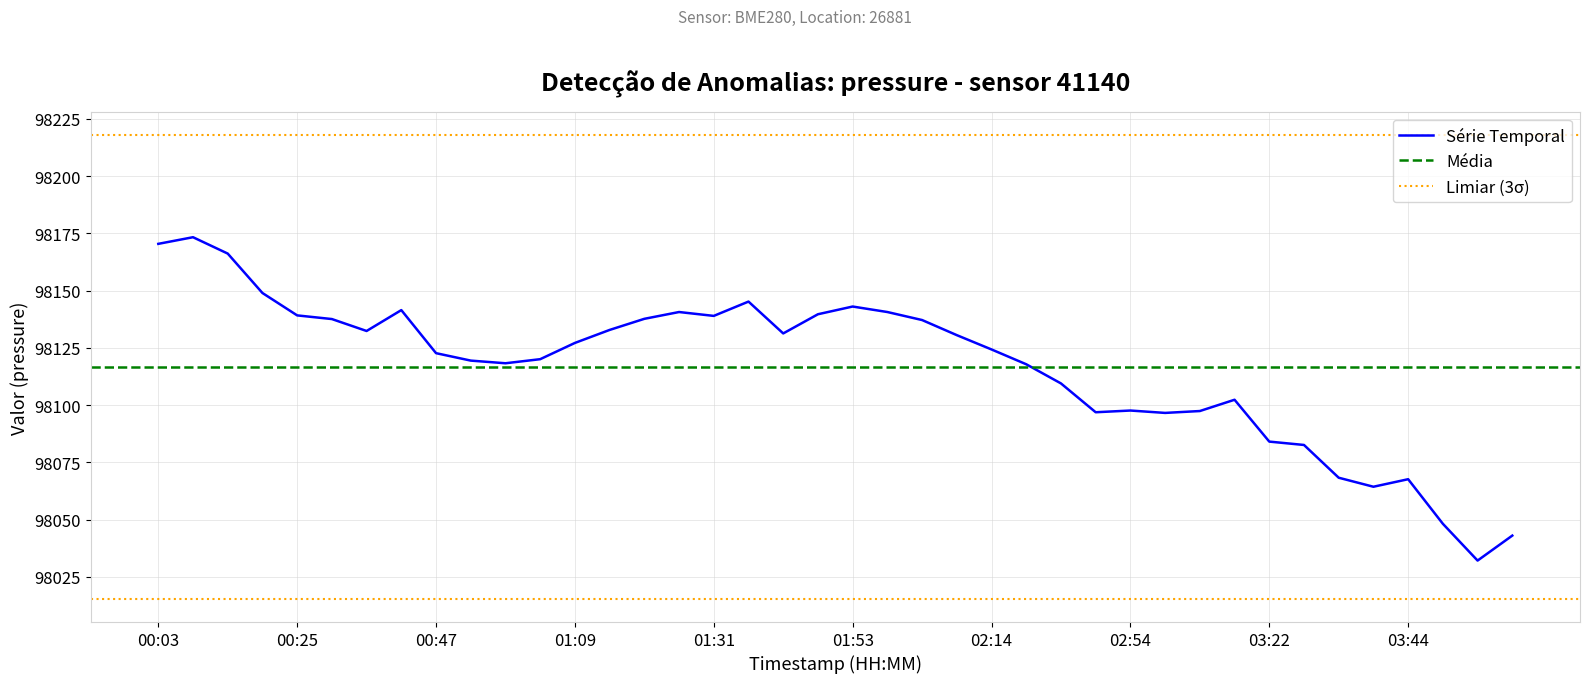

What is the sum of all values?

3924667.7